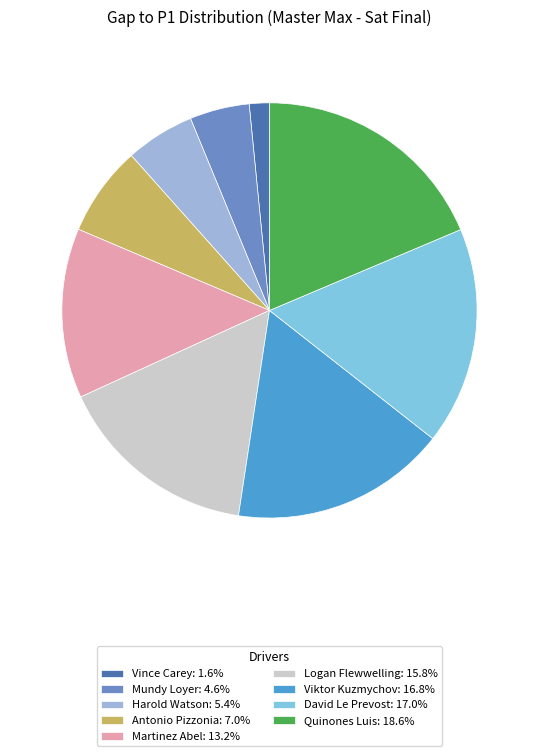

Combined, do Viktor Kuzmychov and Vince Carey account for over 50%?

No